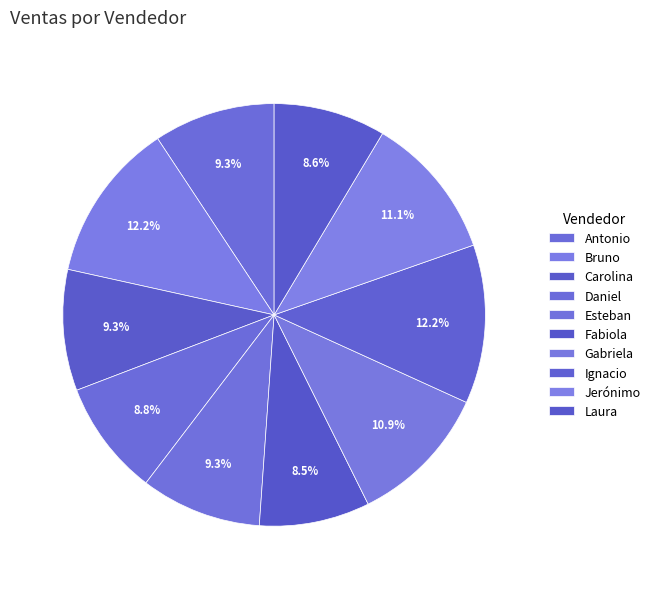

What percentage is NOT represented by Antonio?

90.7%